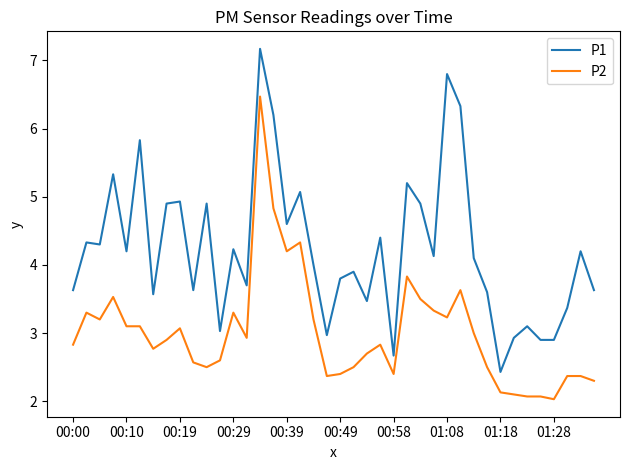

Does the chart have visible grid lines?

No